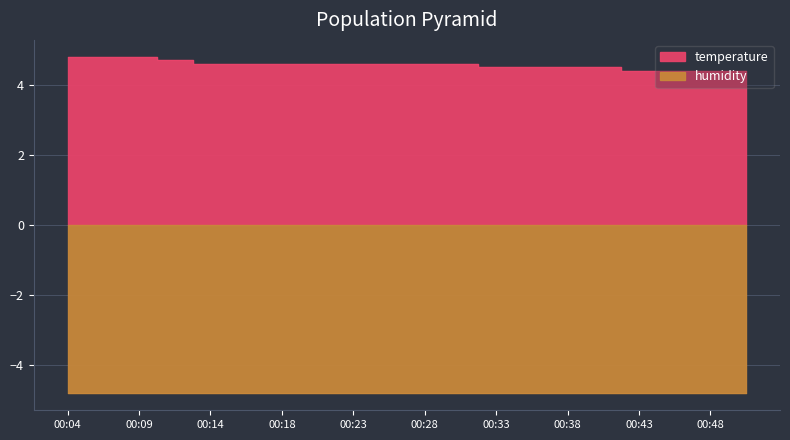

List the labels in order of value, largest first.

00:04, 00:06, 00:09, 00:11, 00:14, 00:16, 00:18, 00:21, 00:23, 00:26, 00:28, 00:31, 00:33, 00:36, 00:38, 00:41, 00:43, 00:45, 00:48, 00:50